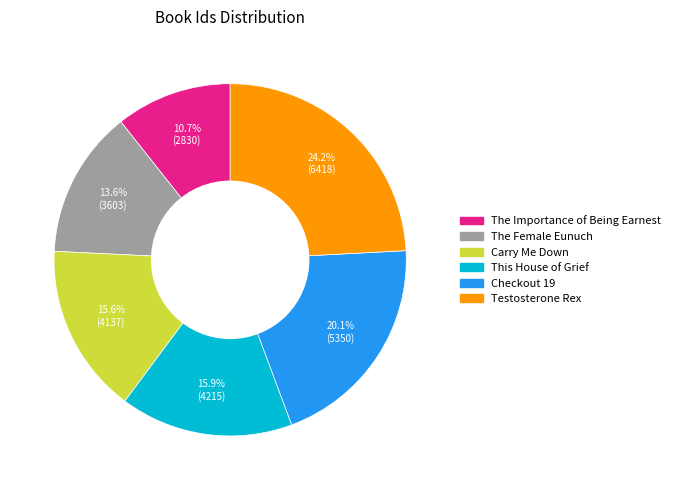

What percentage is the The Female Eunuch slice, to the nearest percent?

14%